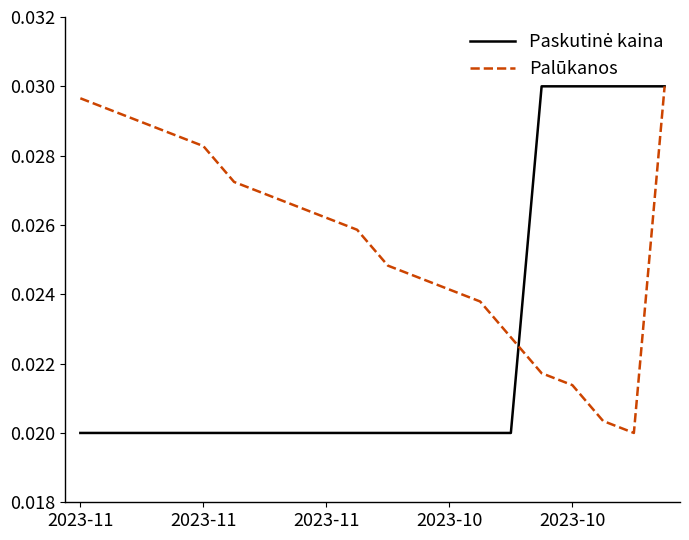

Which series has the largest total across all categories?

Palūkanos